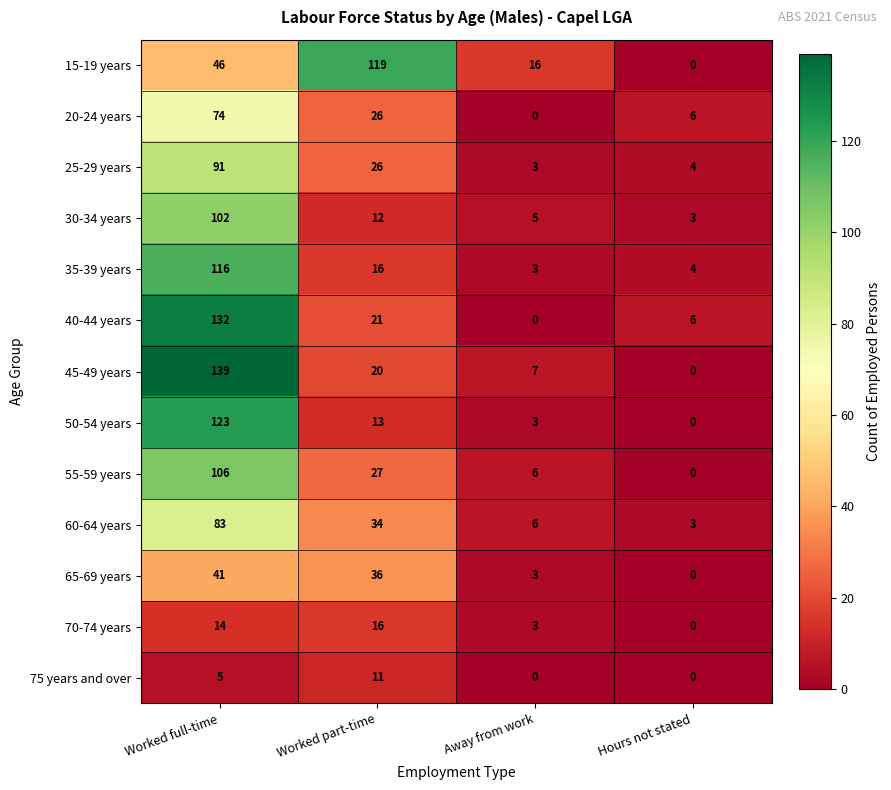

Rank the series by their maximum value, from lowest to highest.

75 years and over, 70-74 years, 65-69 years, 20-24 years, 60-64 years, 25-29 years, 30-34 years, 55-59 years, 35-39 years, 15-19 years, 50-54 years, 40-44 years, 45-49 years